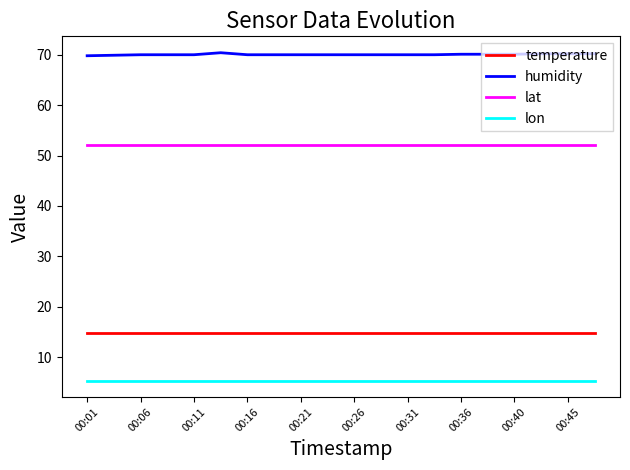

Which series has the widest spread of values?

humidity